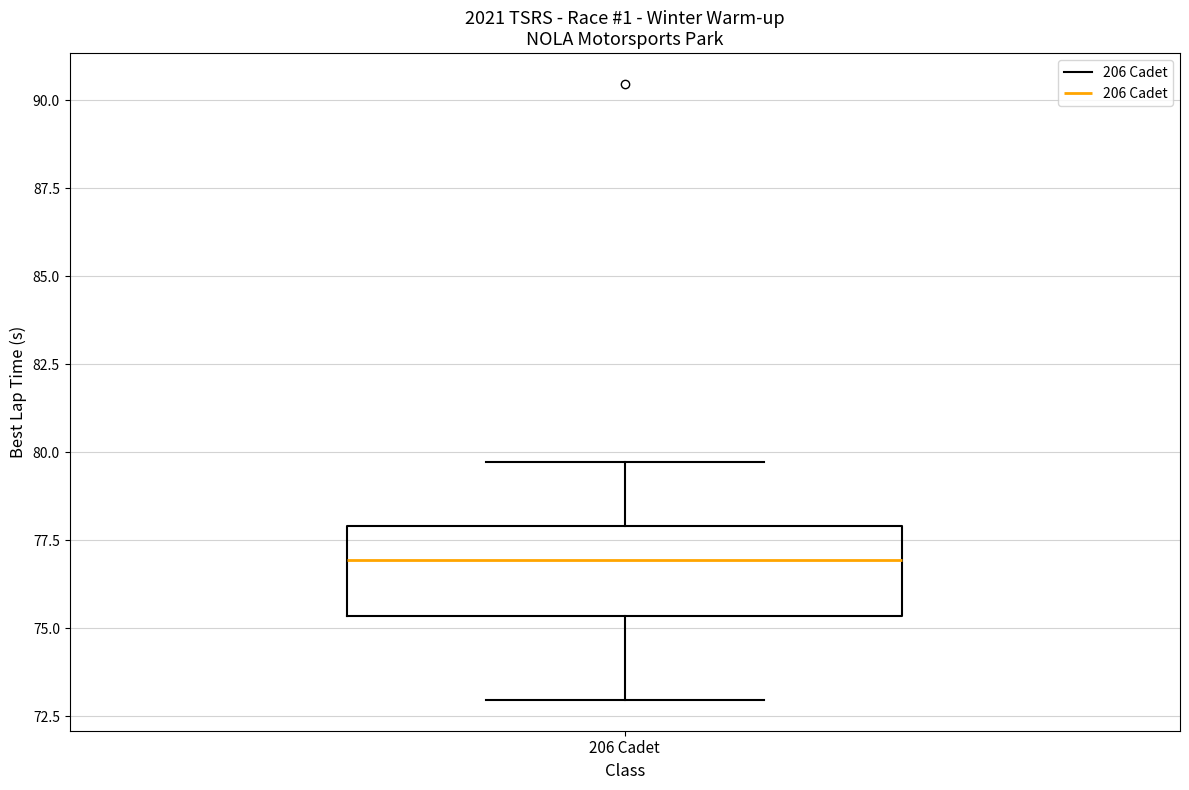

Where does the upper whisker of the box for 206 Cadet end on the y-axis? The values are not printed on the chart, so give them approximately, as read against the axis.

79.5